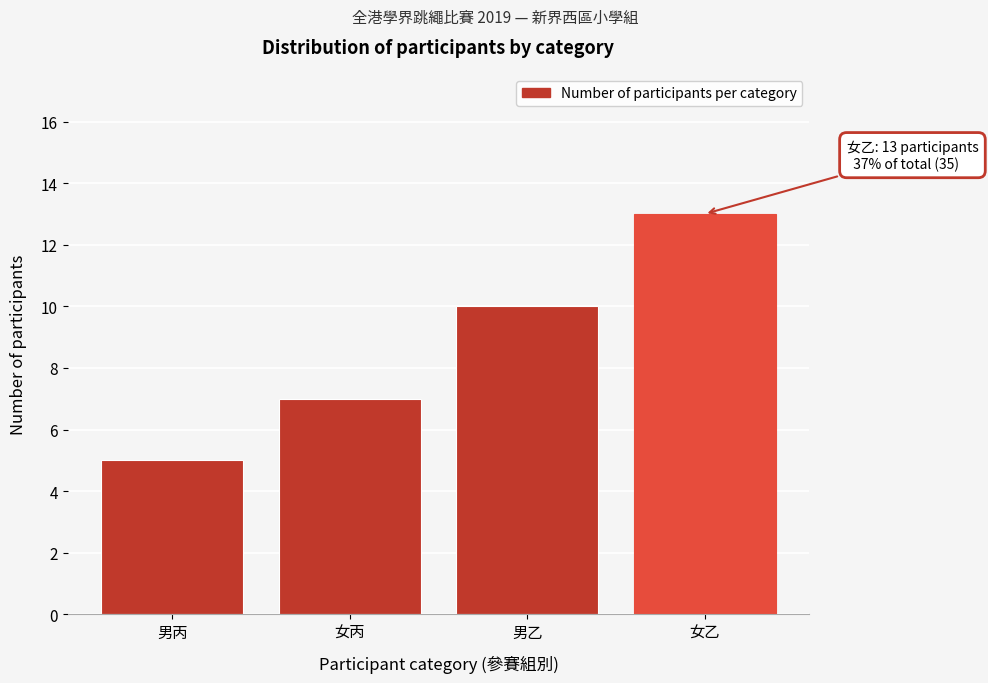

Reading left to right, extract all data points from this chart.

5	7	10	13